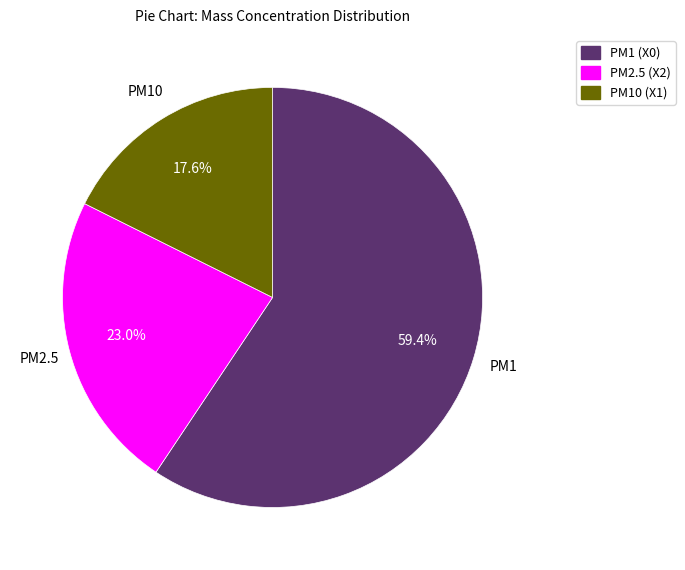

Does any single category account for the majority?

Yes